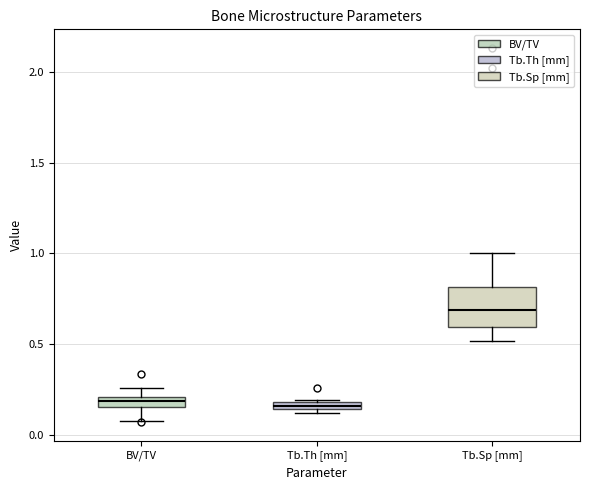

Comparing the boxes themselves (not the whiskers), which one is the tallest?

Tb.Sp [mm]